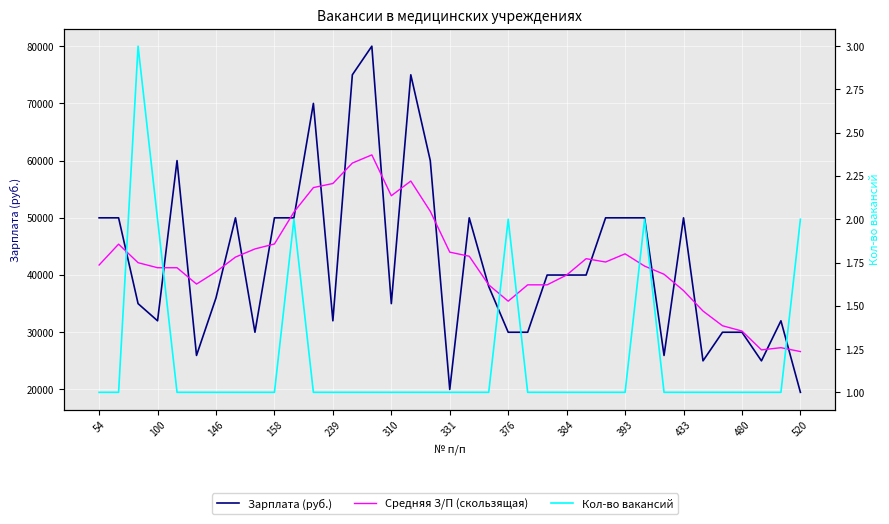

How many interior local valleys does the Зарплата (руб.) series have?

9